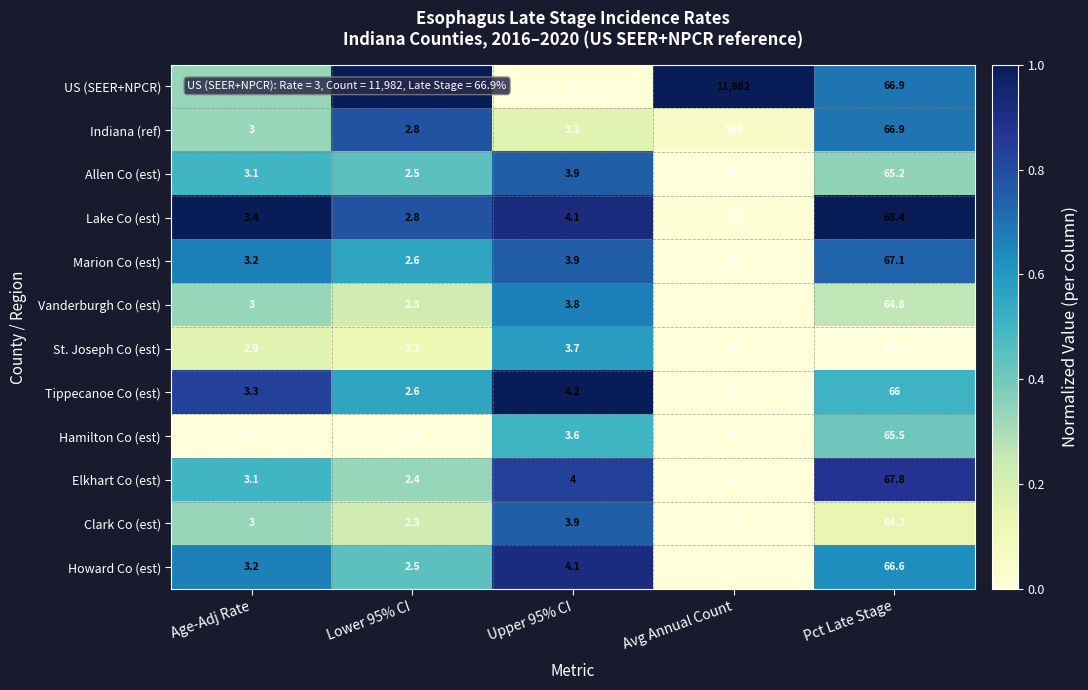

What is the sum of all St. Joseph Co (est) values?

91.3